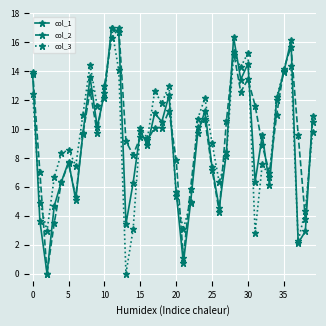

True or false: col_2 has more than 2 interior local peaks.

True